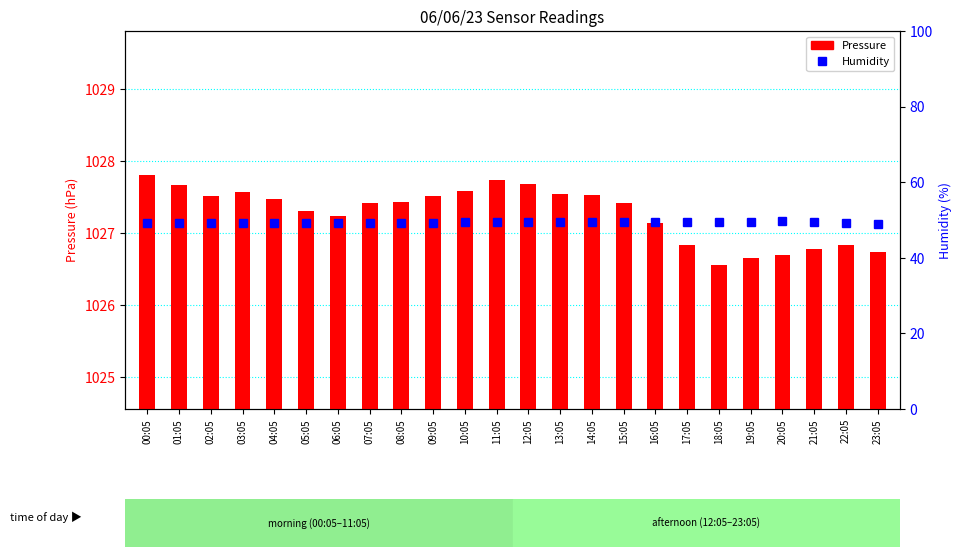

What value does the Pressure series have at 20:05?

1026.7